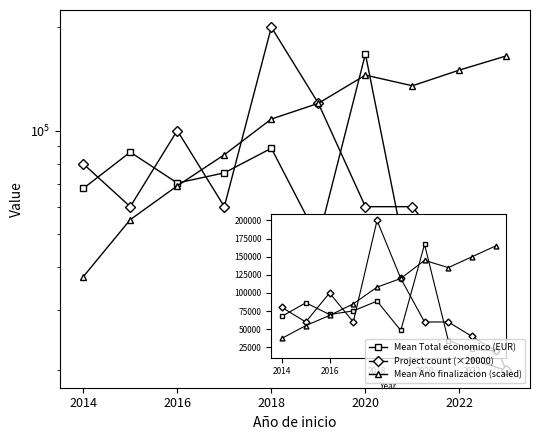

How many lines are shown in the chart?

3